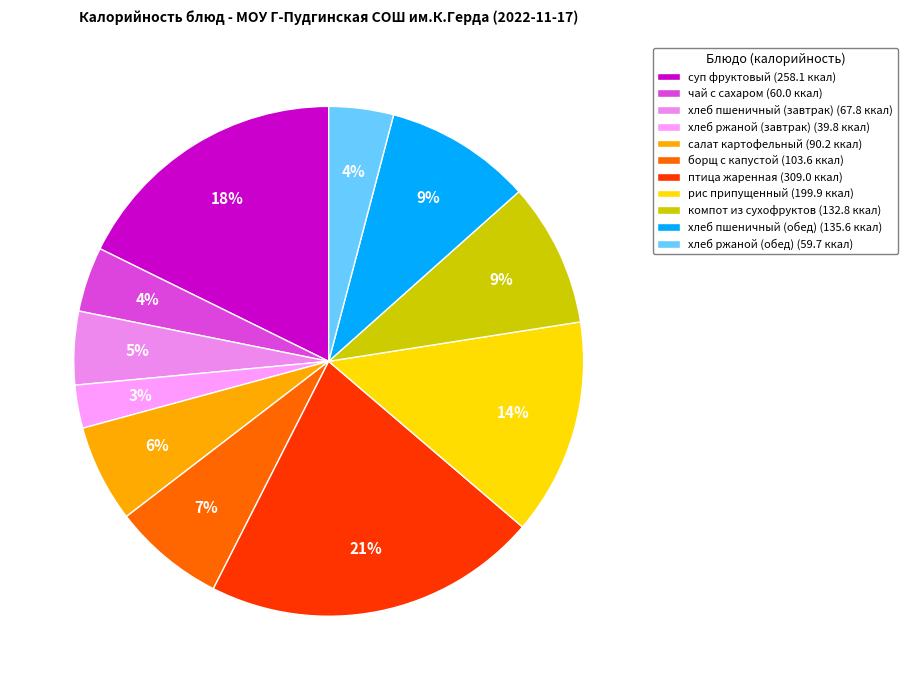

To the nearest percent, what percentage of the pie is птица жаренная?

21%